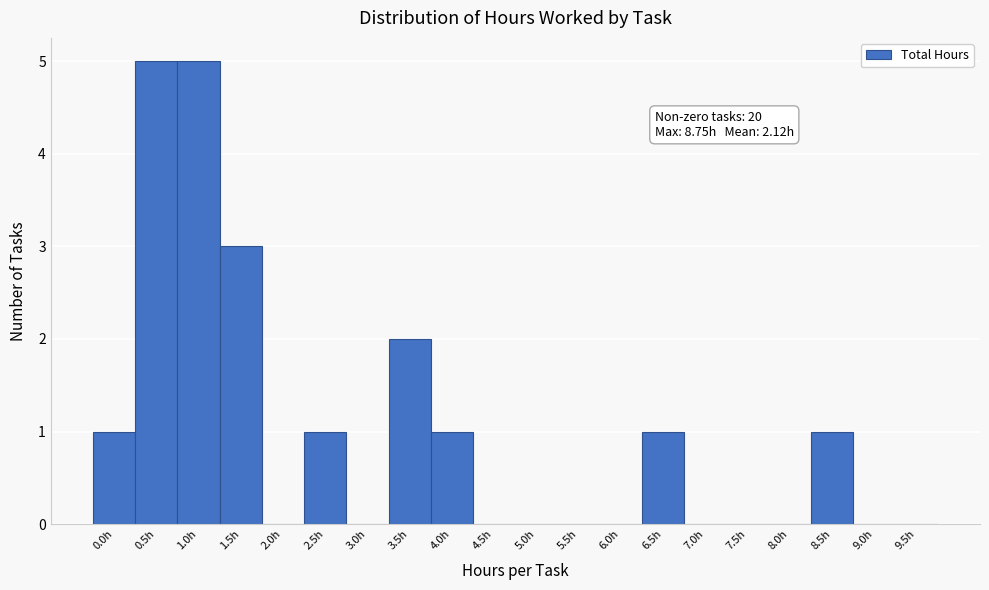

Reading right to left, what are all the values shown in this chart?

9.5h=0	9.0h=0	8.5h=1	8.0h=0	7.5h=0	7.0h=0	6.5h=1	6.0h=0	5.5h=0	5.0h=0	4.5h=0	4.0h=1	3.5h=2	3.0h=0	2.5h=1	2.0h=0	1.5h=3	1.0h=5	0.5h=5	0.0h=1